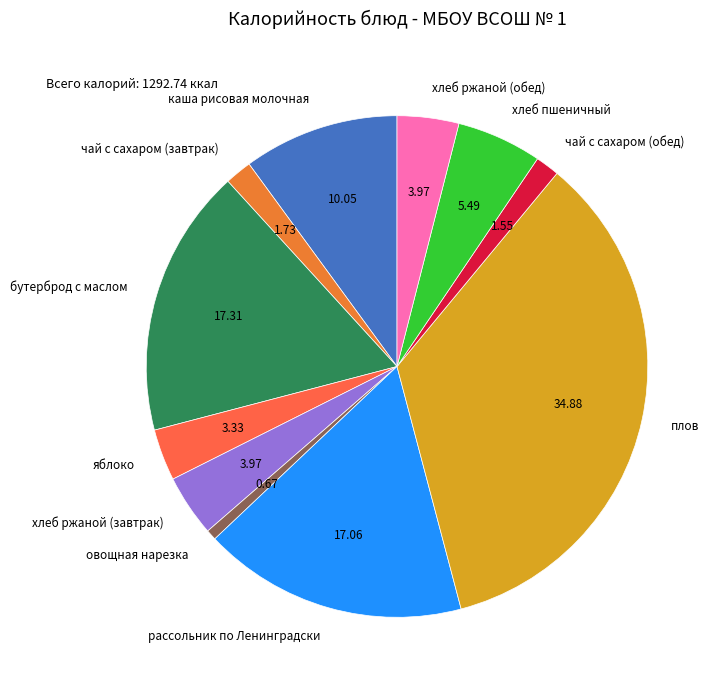

Do овощная нарезка and хлеб ржаной (завтрак) together represent more than half of the pie?

No